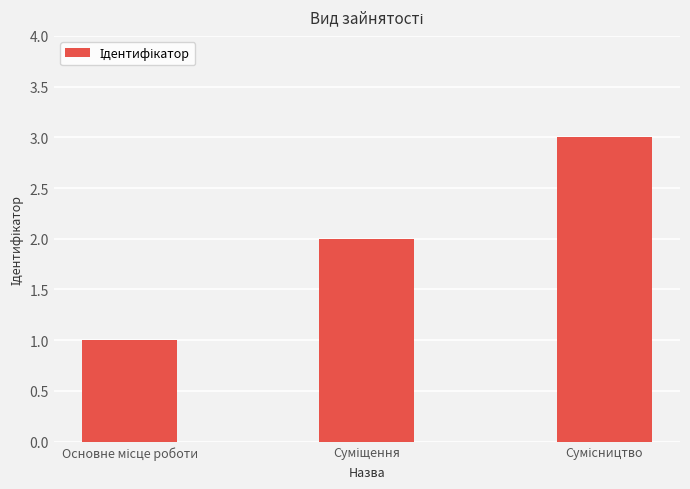

What is the sum of all values?

6